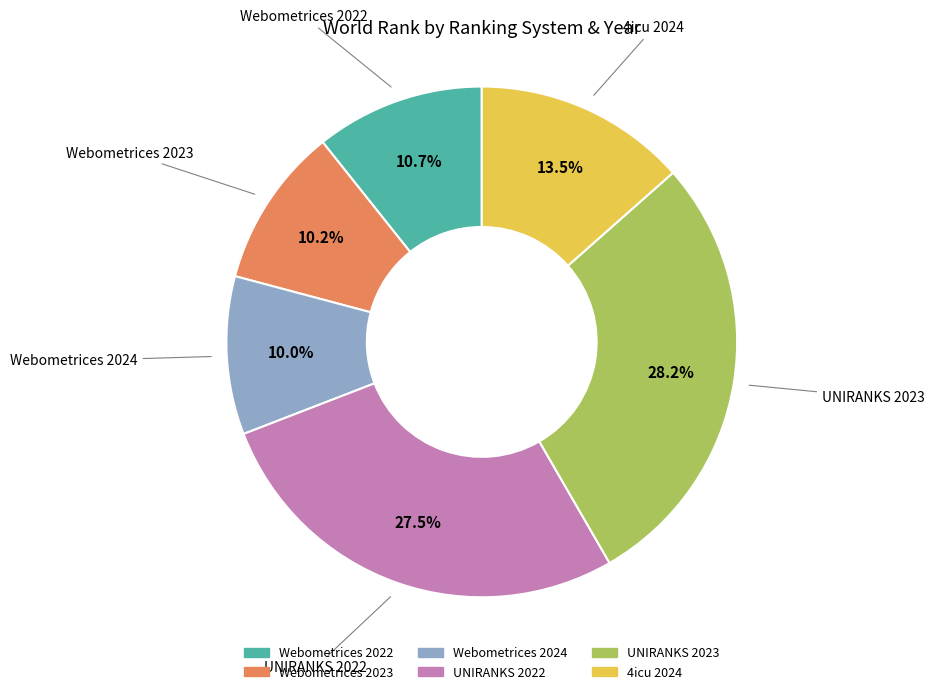

Count the number of slices in the pie.

6